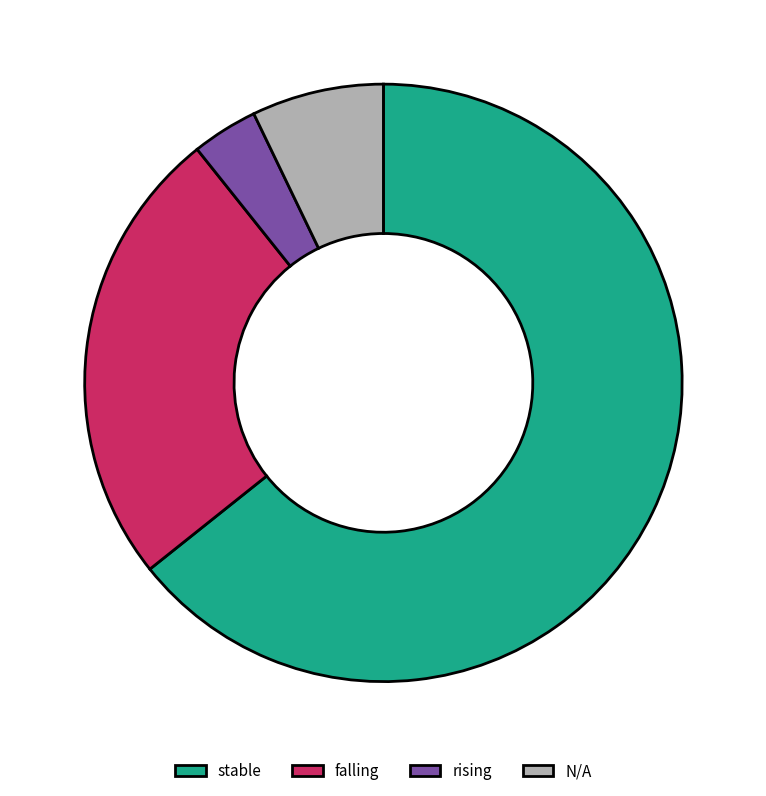

Is it true that stable is 72% of the pie?

False